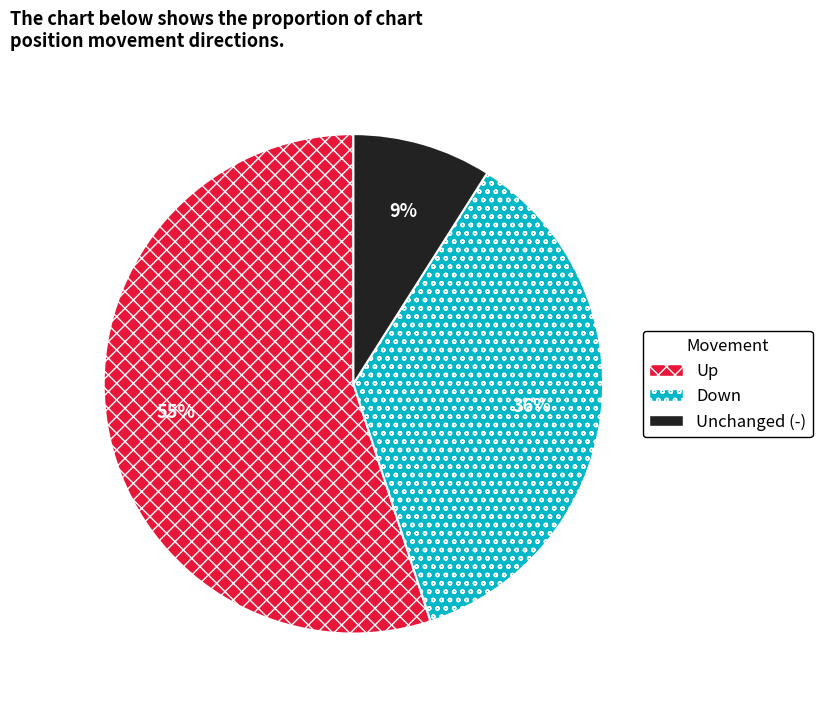

To the nearest percent, what percentage of the pie is Unchanged (-)?

9%